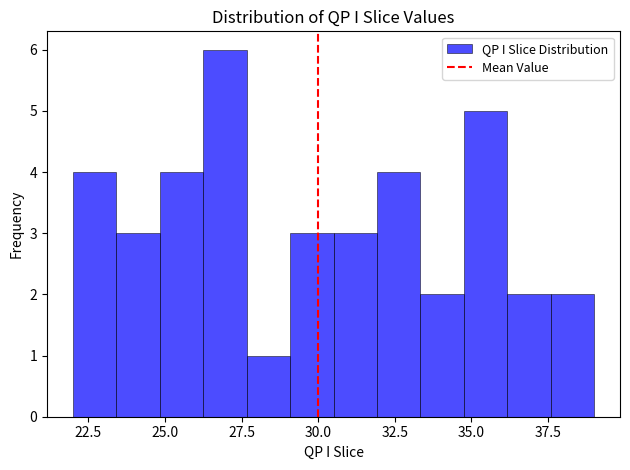

Read against the x-axis, roughly where is the centre of the tallest bar?

27.0